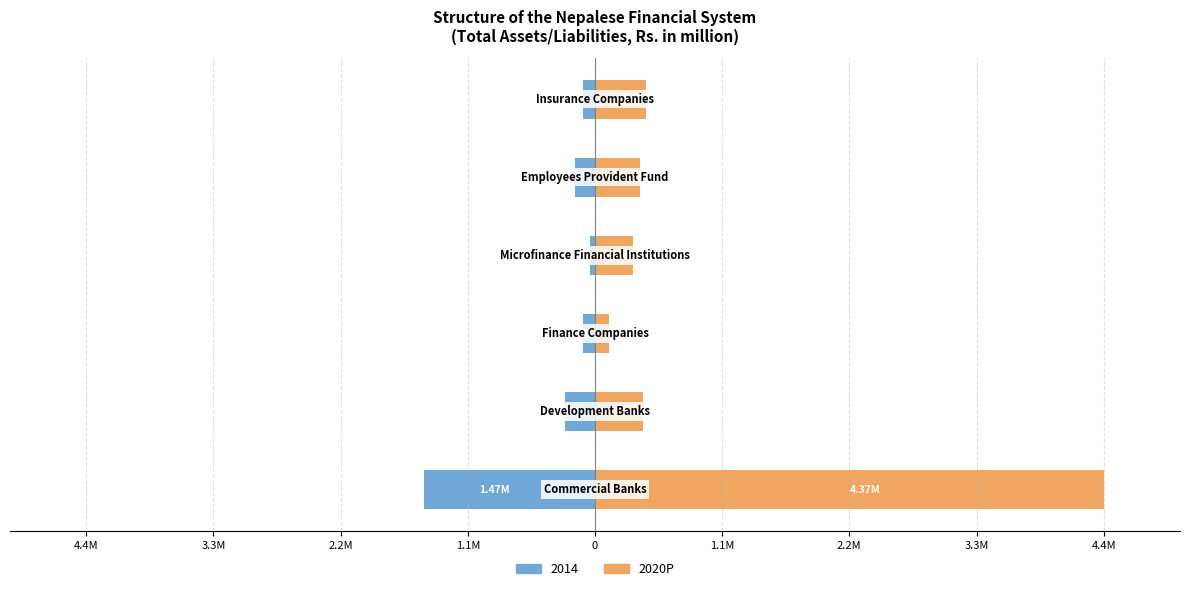

Reading right to left, what are all the values shown in this chart?

1.1M=437260.9	0=384009.3	1.1M=325154.0	2.2M=124386.3	3.3M=412143.8	4.4M=4369588.9